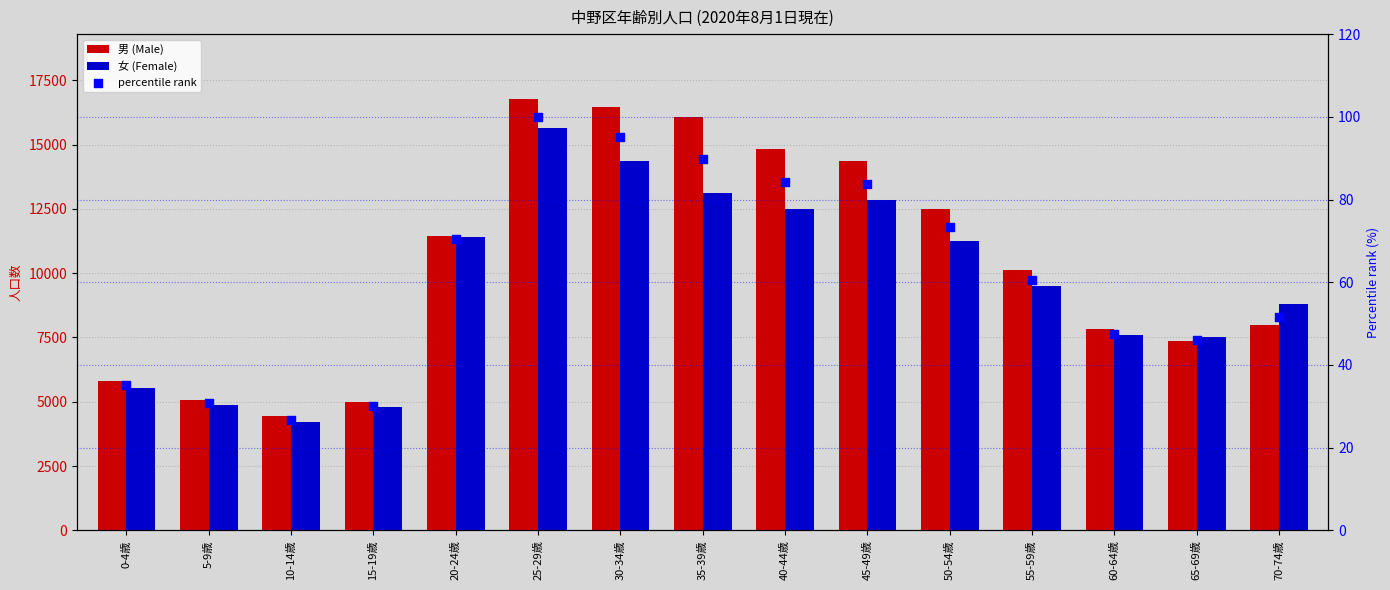

Which series has the largest total across all categories?

男 (Male)